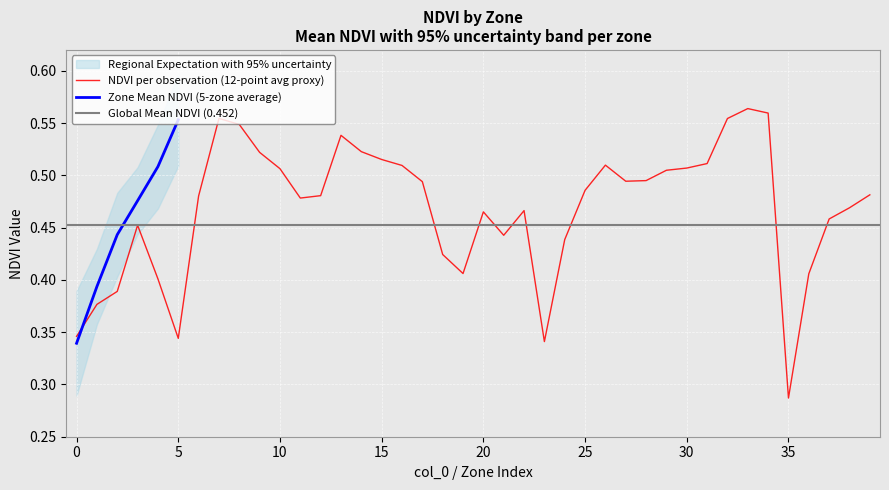

What is the sum of all values?

2.7